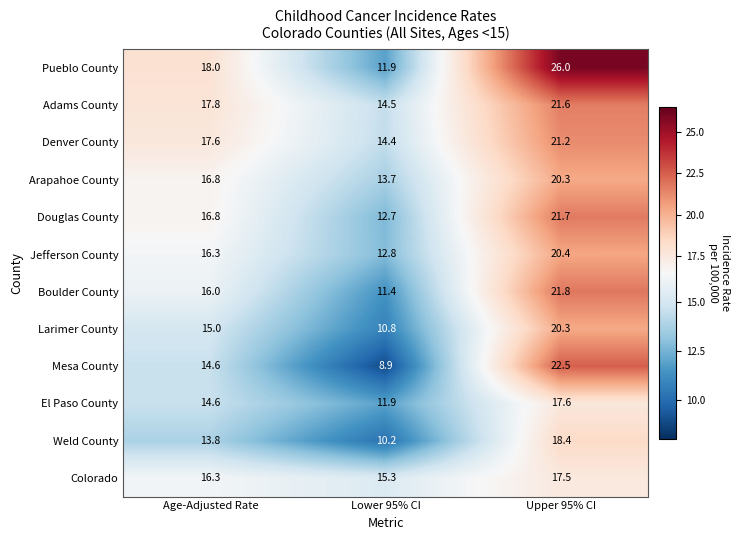

Between Age-Adjusted Rate and Lower 95% CI, which series saw the biggest shift?

Pueblo County